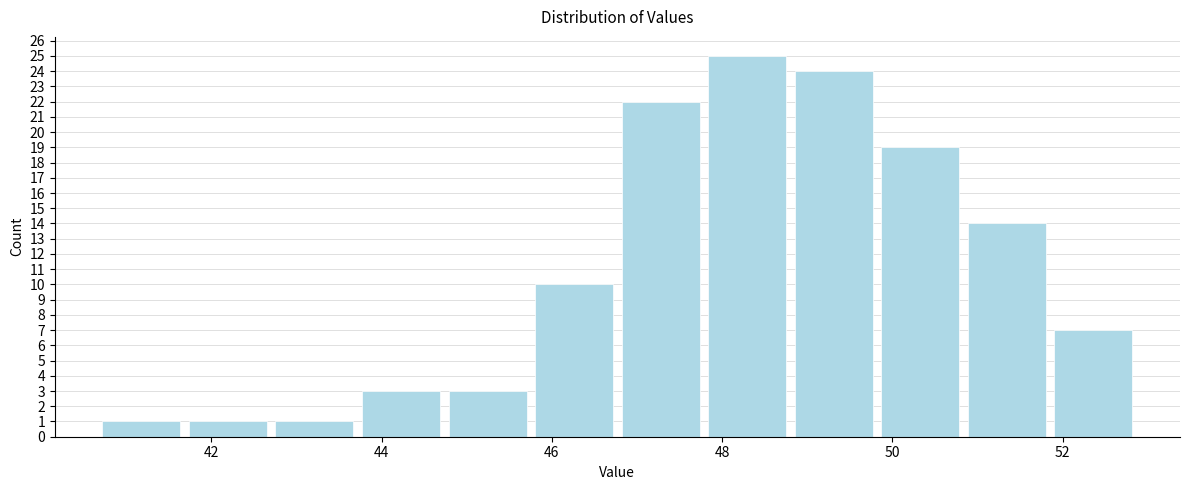

Which range on the x-axis has the tallest bar?

47.8 to 48.8